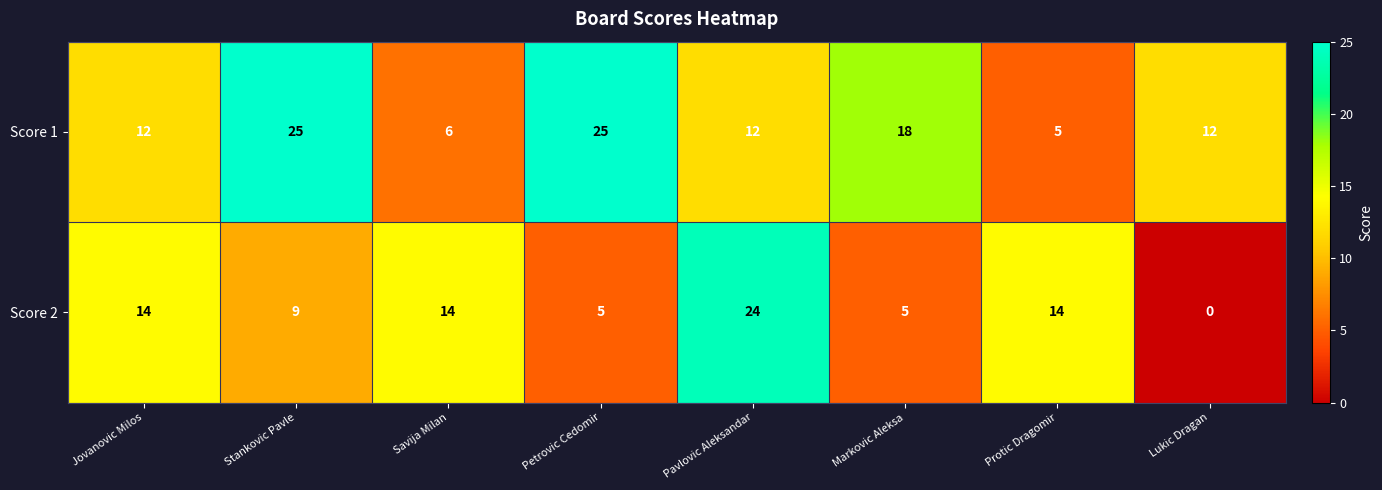

What is the difference between the second highest and second lowest values in the Score 2 series?

9